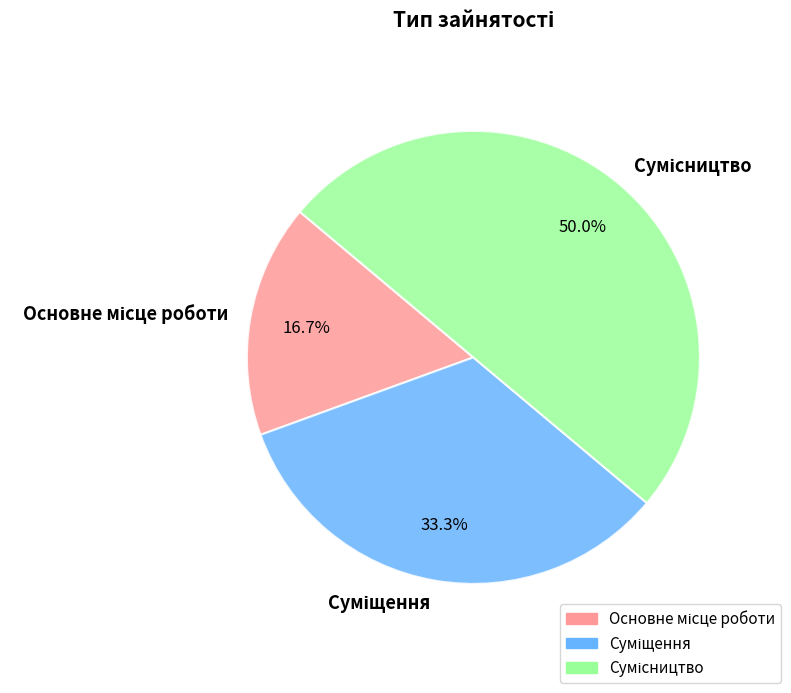

To the nearest percent, what percentage of the pie is Сумісництво?

50%